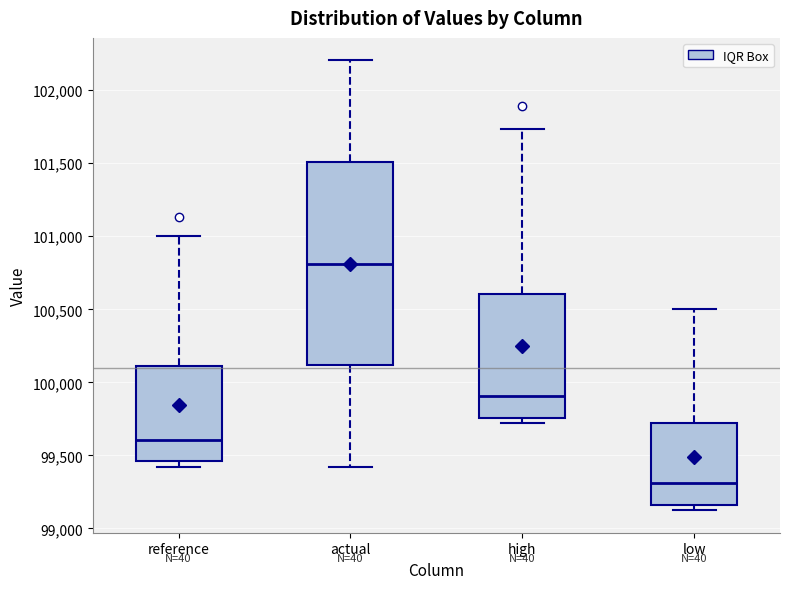

Where is the lower edge of the box for reference on the y-axis? The values are not printed on the chart, so give them approximately, as read against the axis.

99450